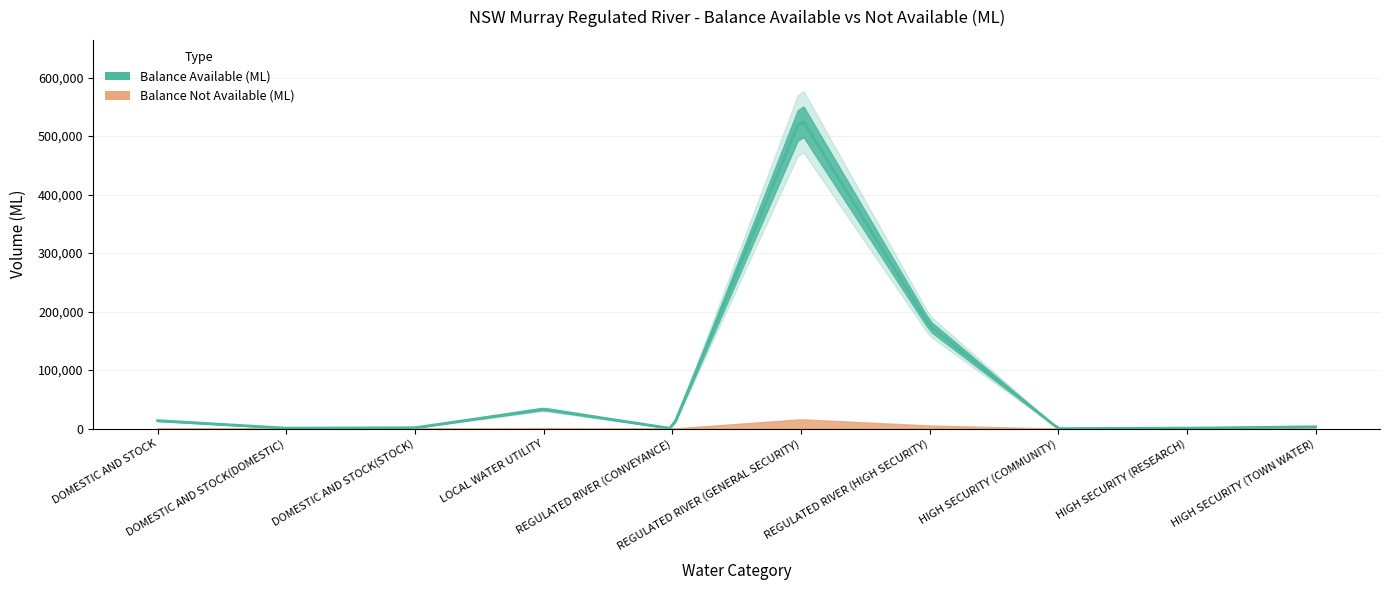

True or false: Balance Not Available (ML) and Balance Available (ML) intersect in this chart.

False